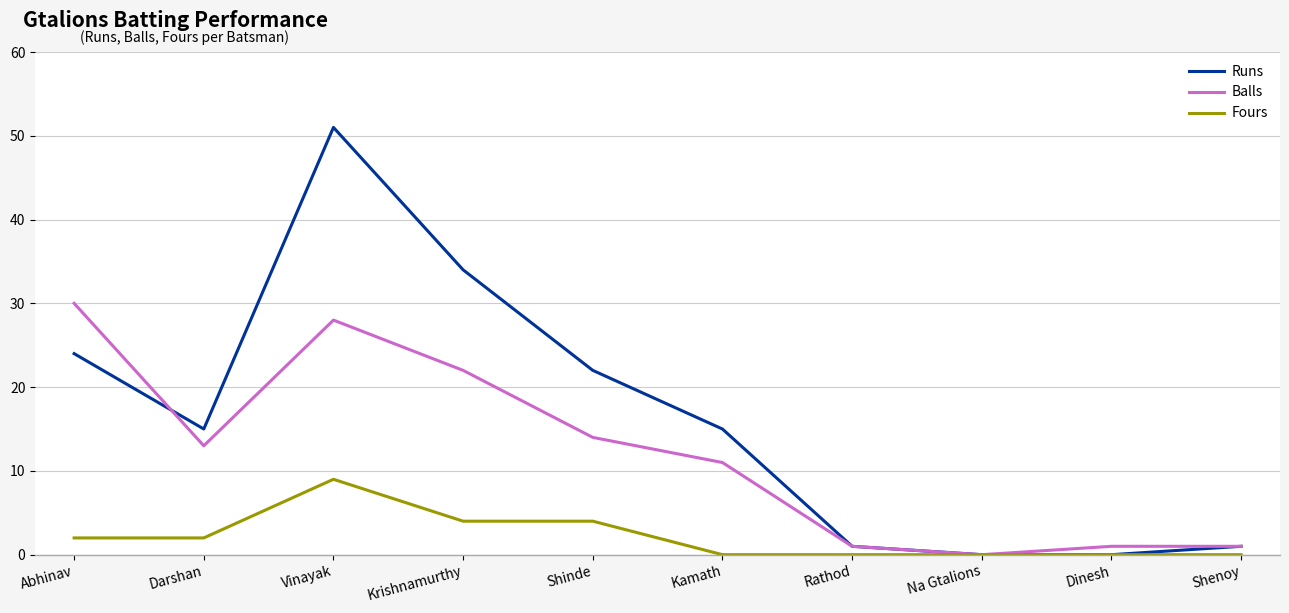

What position from the right is Shinde?

6